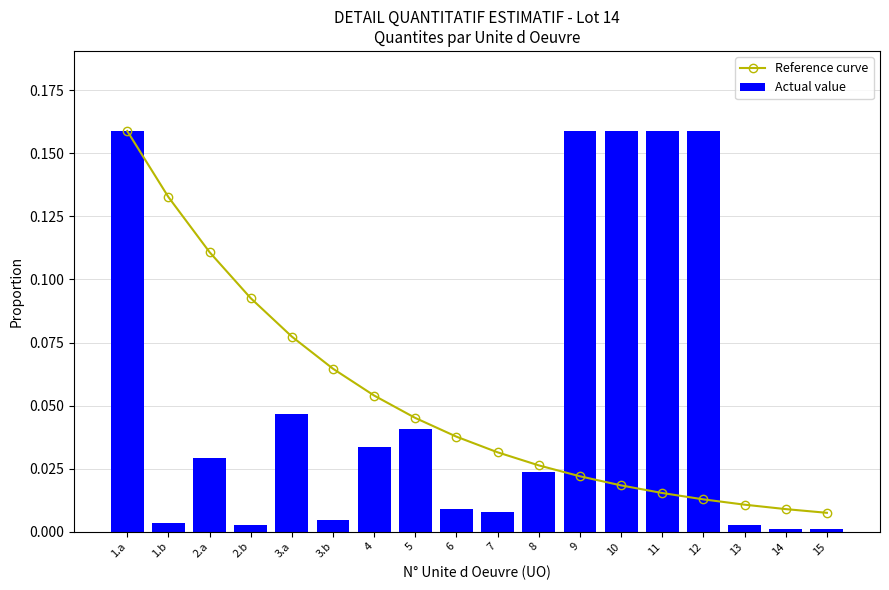

Are the bars horizontal?

No